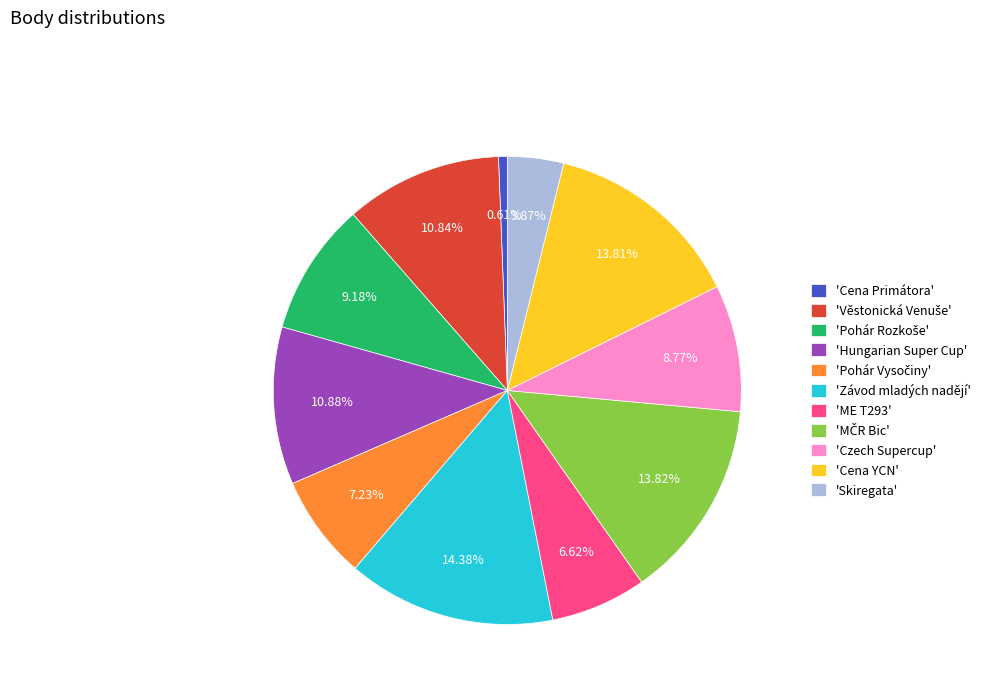

Is there any slice that represents more than half of the pie?

No